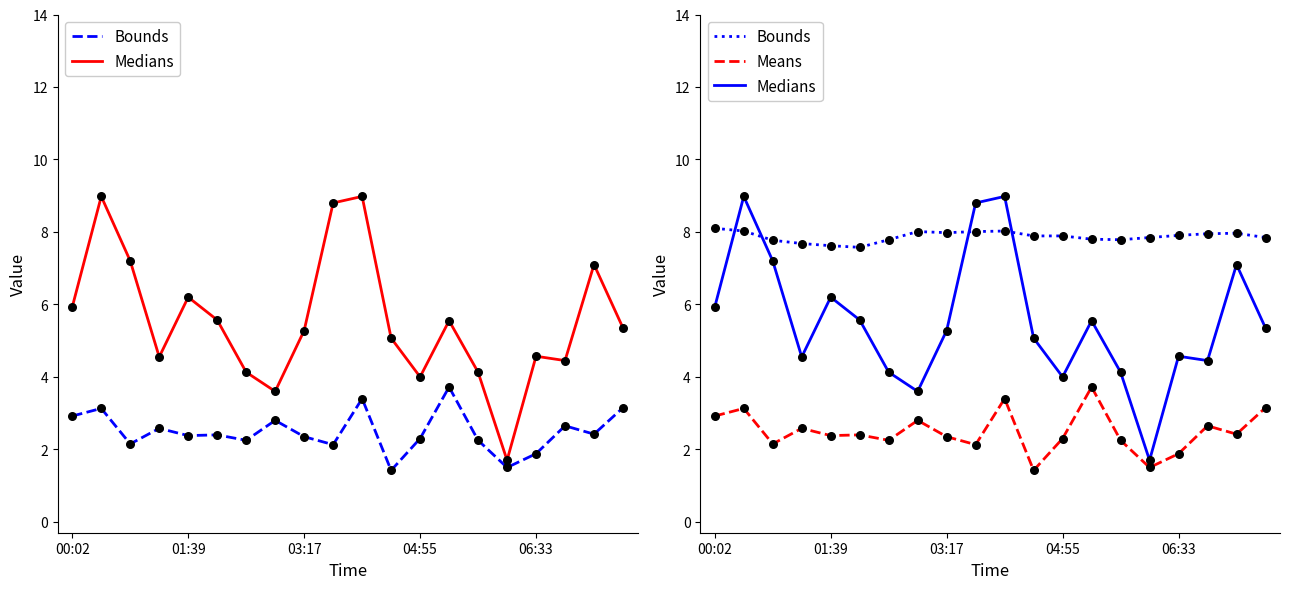

Which series contains the highest Y value?

Medians